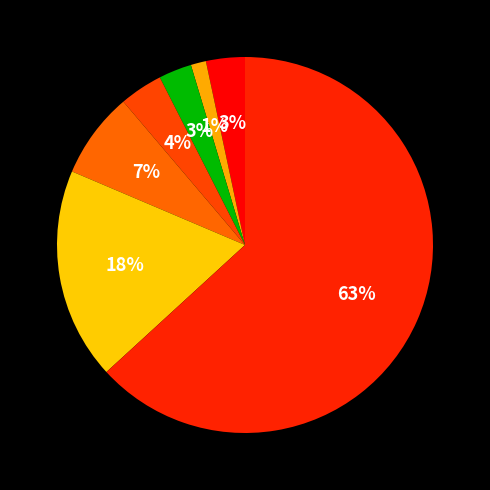

To the nearest percent, what is the difference between the largest and smallest slice percentages?

62%